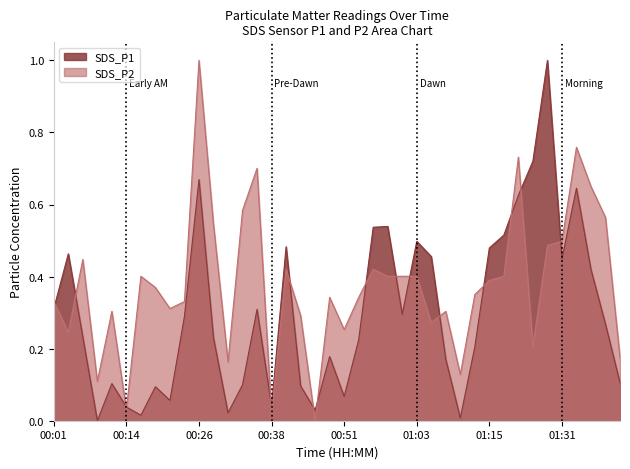

Reading left to right, transcribe all the data shown in this chart.

SDS_P1: 00:01=0.3	00:04=0.5	00:06=0.2	00:09=0.0	00:11=0.1	00:14=0.0	00:16=0.0	00:19=0.1	00:21=0.1	00:23=0.3	00:26=0.7	00:28=0.2	00:31=0.0	00:33=0.1	00:36=0.3	00:38=0.0	00:40=0.5	00:43=0.1	00:46=0.0	00:48=0.2	00:51=0.1	00:53=0.2	00:55=0.5	00:58=0.5	01:00=0.3	01:03=0.5	01:05=0.5	01:08=0.2	01:10=0.0	01:13=0.2	01:15=0.5	01:18=0.5	01:20=0.6	01:23=0.7	01:25=1.0	01:31=0.4	01:38=0.6	01:41=0.4	01:46=0.3	01:51=0.1
SDS_P2: 00:01=0.3	00:04=0.2	00:06=0.4	00:09=0.1	00:11=0.3	00:14=0.0	00:16=0.4	00:19=0.4	00:21=0.3	00:23=0.3	00:26=1.0	00:28=0.5	00:31=0.2	00:33=0.6	00:36=0.7	00:38=0.0	00:40=0.4	00:43=0.3	00:46=0.0	00:48=0.3	00:51=0.3	00:53=0.3	00:55=0.4	00:58=0.4	01:00=0.4	01:03=0.4	01:05=0.3	01:08=0.3	01:10=0.1	01:13=0.4	01:15=0.4	01:18=0.4	01:20=0.7	01:23=0.2	01:25=0.5	01:31=0.5	01:38=0.8	01:41=0.6	01:46=0.6	01:51=0.2